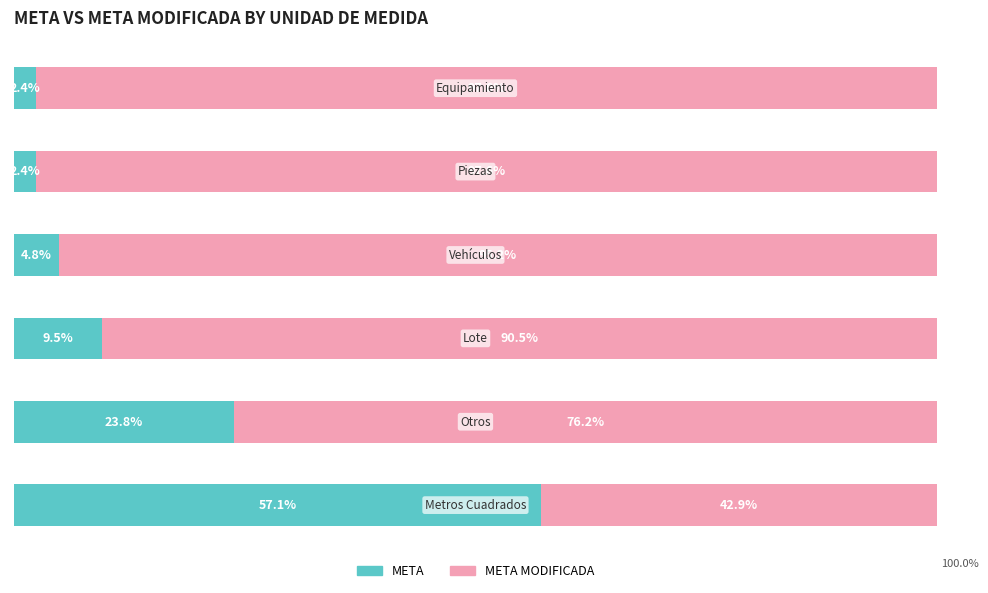

Reading right to left, list all the values displayed in this chart.

META: 2.4	2.4	4.8	9.5	23.8	57.1
META MODIFICADA: 97.6	97.6	95.2	90.5	76.2	42.9